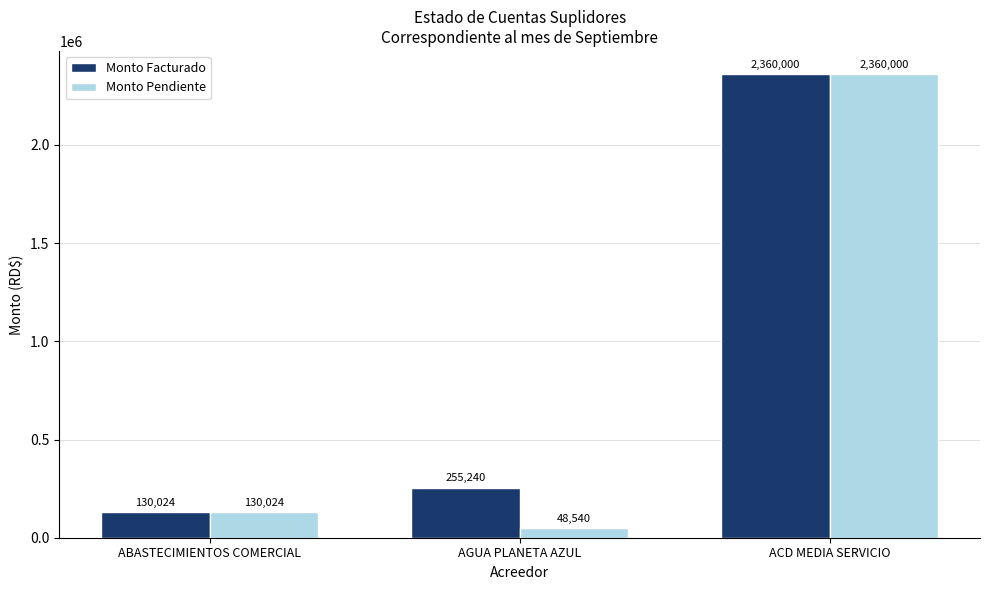

The Monto Facturado series shows 255240.0 at AGUA PLANETA AZUL. True or false?

True